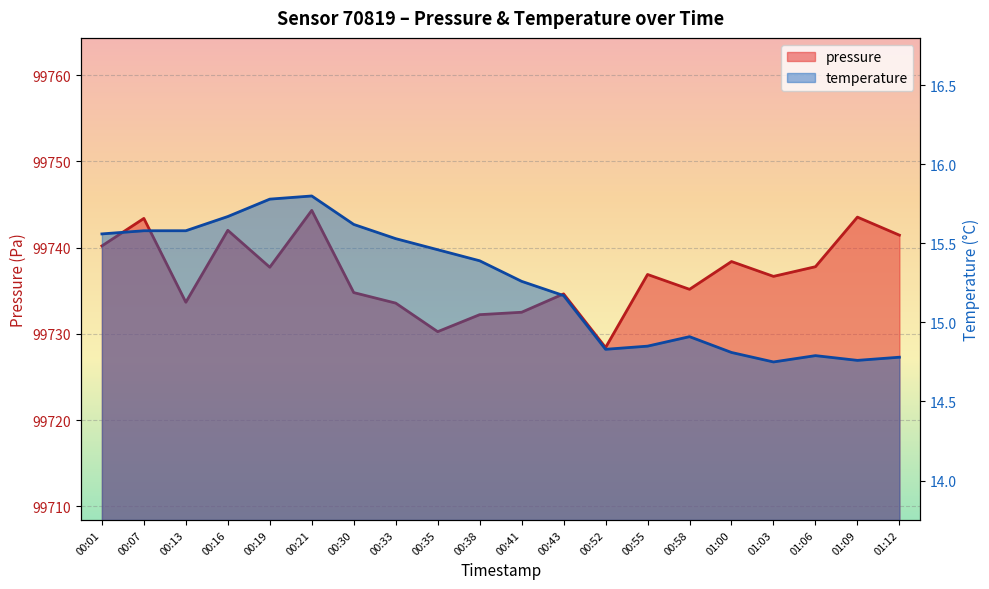

The value of pressure at 01:03 is 99736.7. True or false?

True